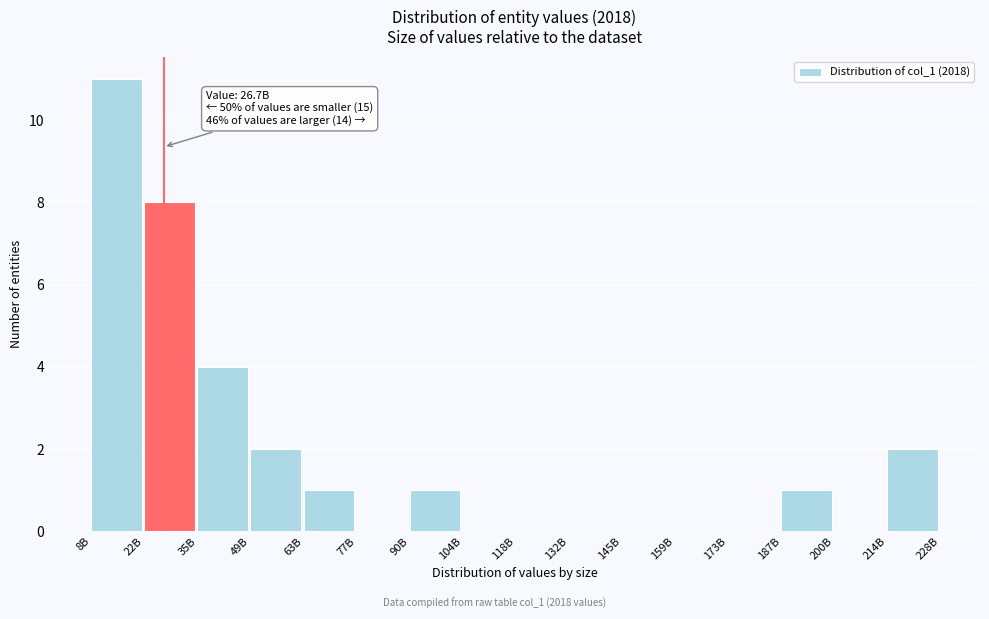

Reading right to left, what are all the values shown in this chart?

214B=2	200B=0	187B=1	173B=0	159B=0	145B=0	132B=0	118B=0	104B=0	90B=1	77B=0	63B=1	49B=2	35B=4	22B=8	8B=11